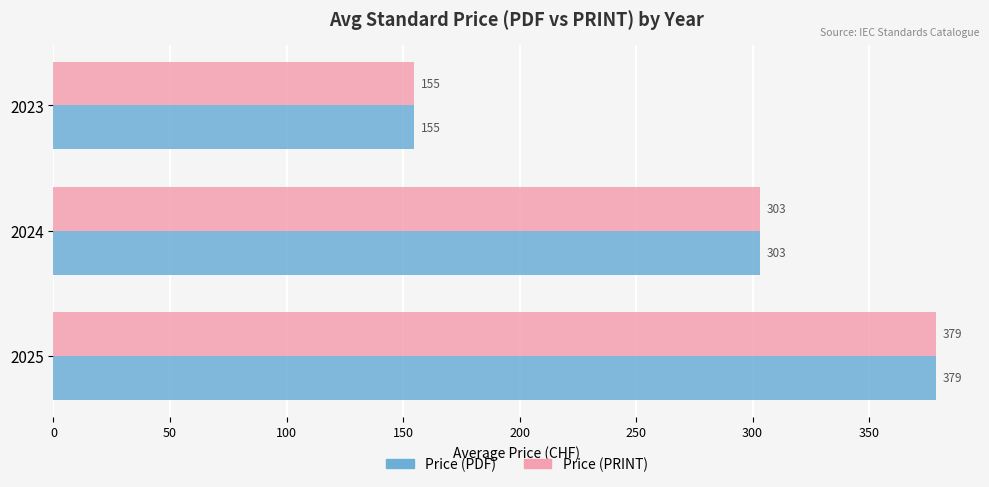

Rank the categories by Price (PDF) value from highest to lowest.

2025, 2024, 2023